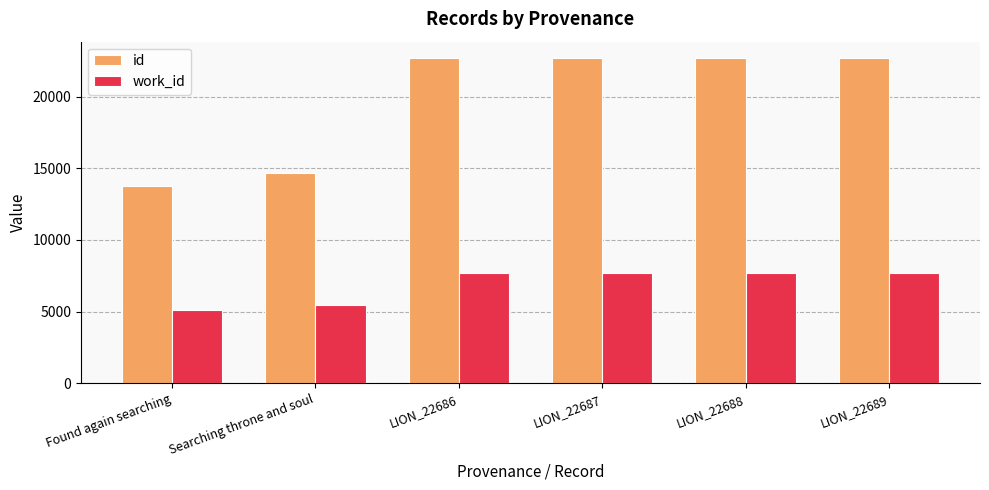

Is the value of id at LION_22686 greater than the value of work_id at LION_22689?

Yes